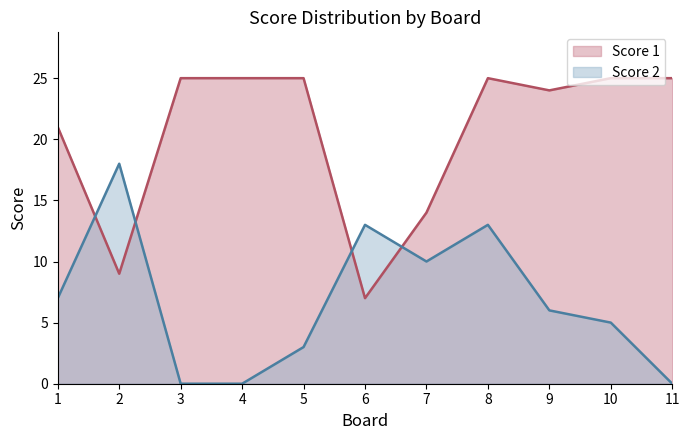

What is the value of the Score 1 point at the 7th from the left?

14